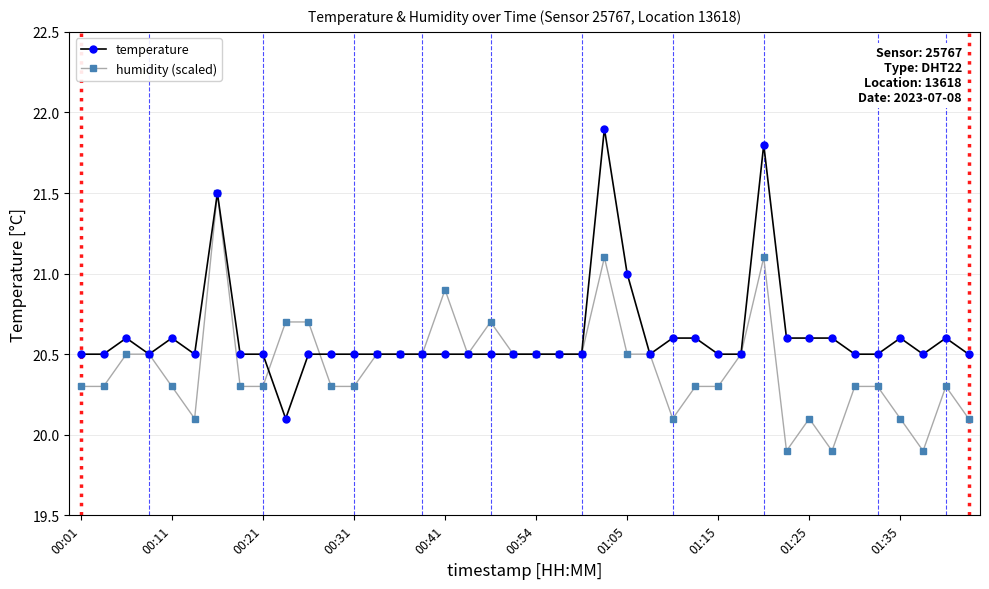

What is the value of the temperature point at the 37th from the left?

20.6